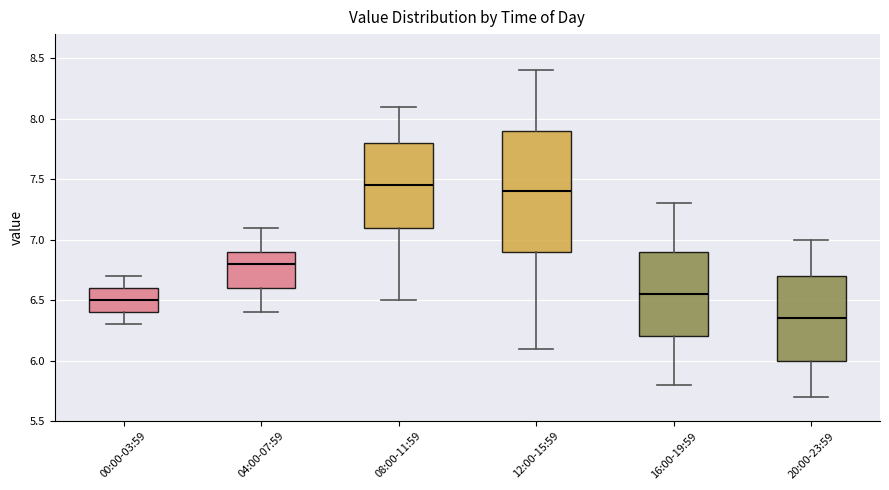

Reading left to right, read every box against the y-axis: the position of its median line, the range the box covers, and the ends of its whiskers. The values are not printed on the chart, so give them approximately, as read against the axis.

00:00-03:59: median 6.50, box 6.40 to 6.60, whiskers 6.30 to 6.70
04:00-07:59: median 6.80, box 6.60 to 6.90, whiskers 6.40 to 7.10
08:00-11:59: median 7.45, box 7.10 to 7.80, whiskers 6.50 to 8.10
12:00-15:59: median 7.40, box 6.90 to 7.90, whiskers 6.10 to 8.40
16:00-19:59: median 6.55, box 6.20 to 6.90, whiskers 5.80 to 7.30
20:00-23:59: median 6.35, box 6.00 to 6.70, whiskers 5.70 to 7.00